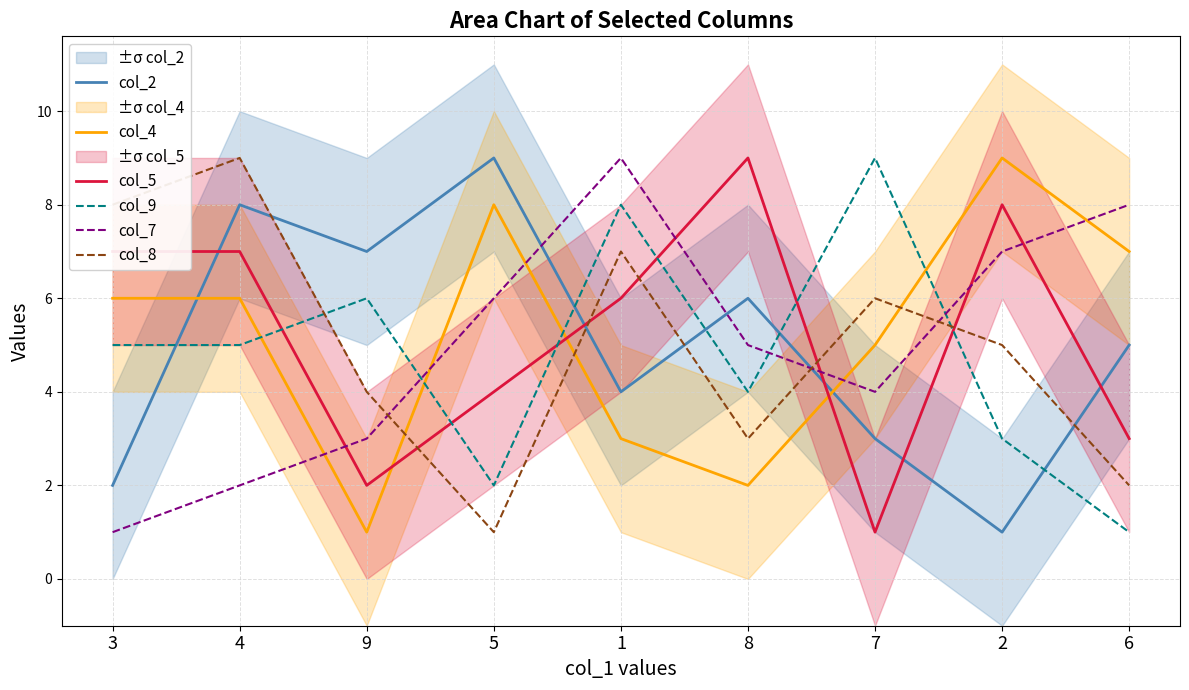

Which category has the highest value across all series?

5